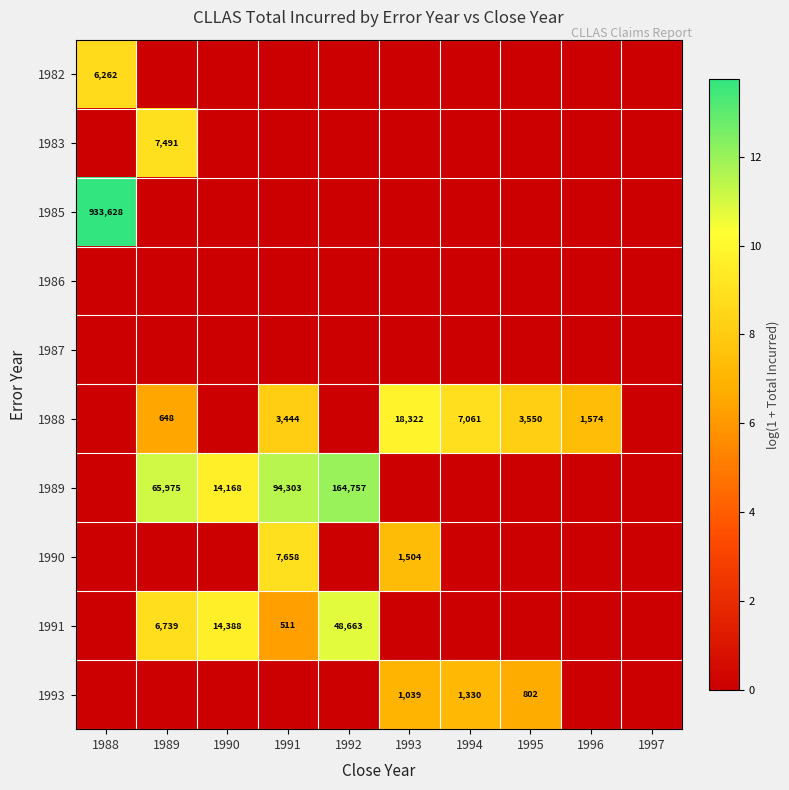

At 1989, list the series in order from largest to smallest.

1989, 1983, 1991, 1988, 1982, 1985, 1986, 1987, 1990, 1993